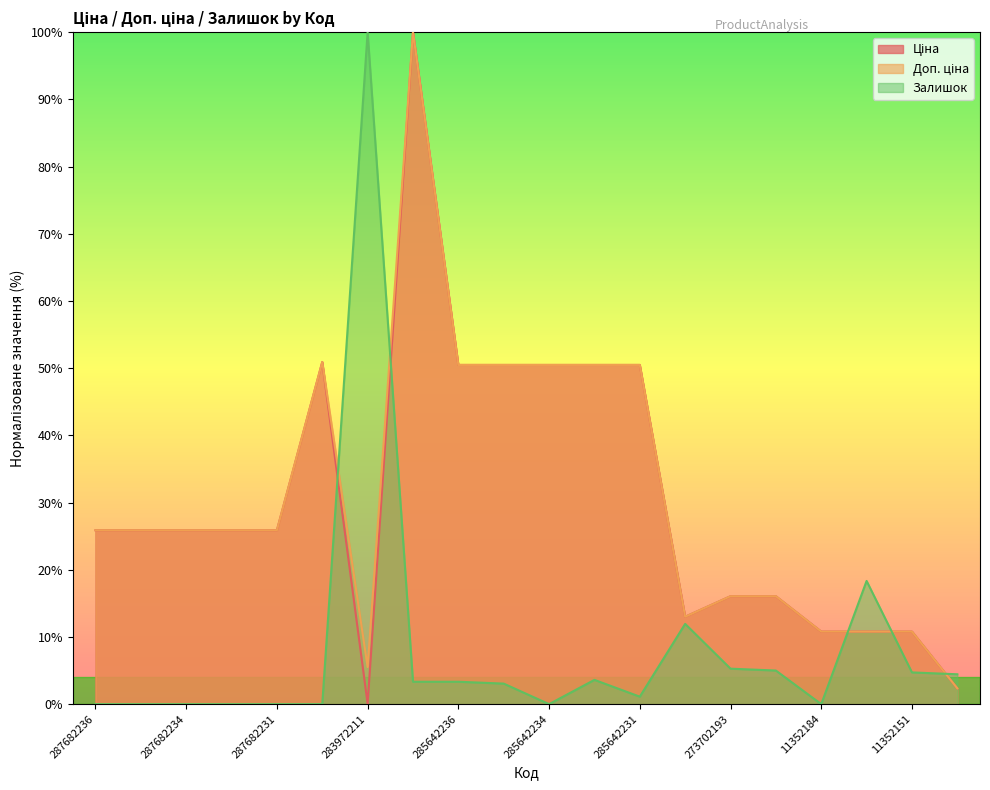

Is it true that Залишок equals 7.3 at 273702194?

False